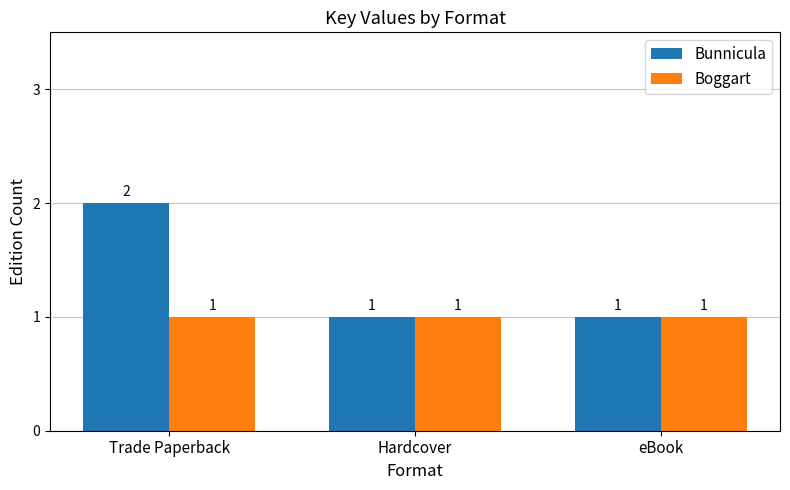

What is the greatest value displayed?

2